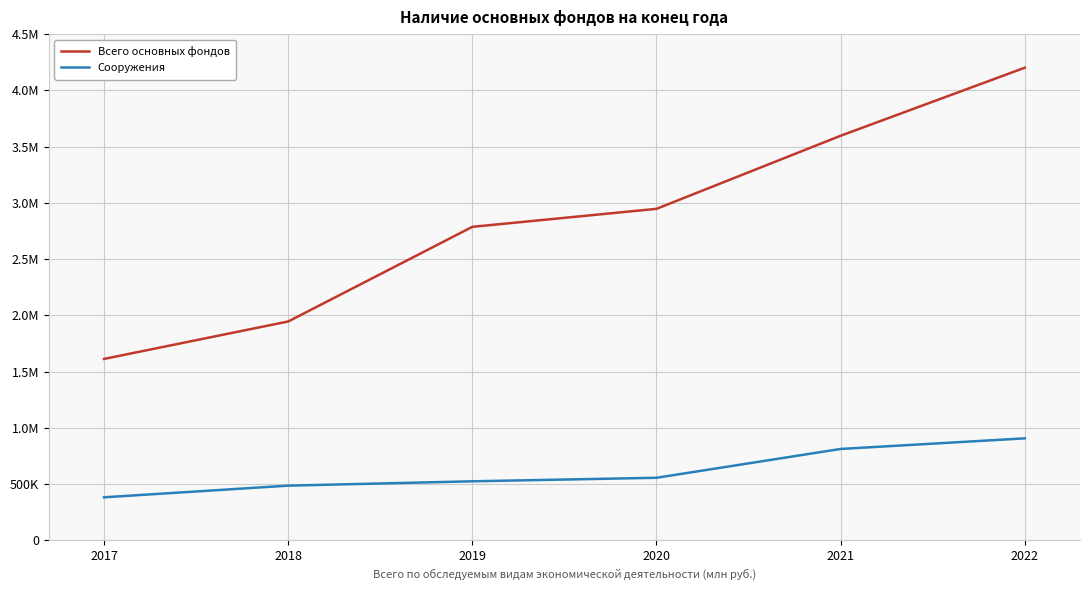

What is the spread (max minus min) of values at 2022?

3293913